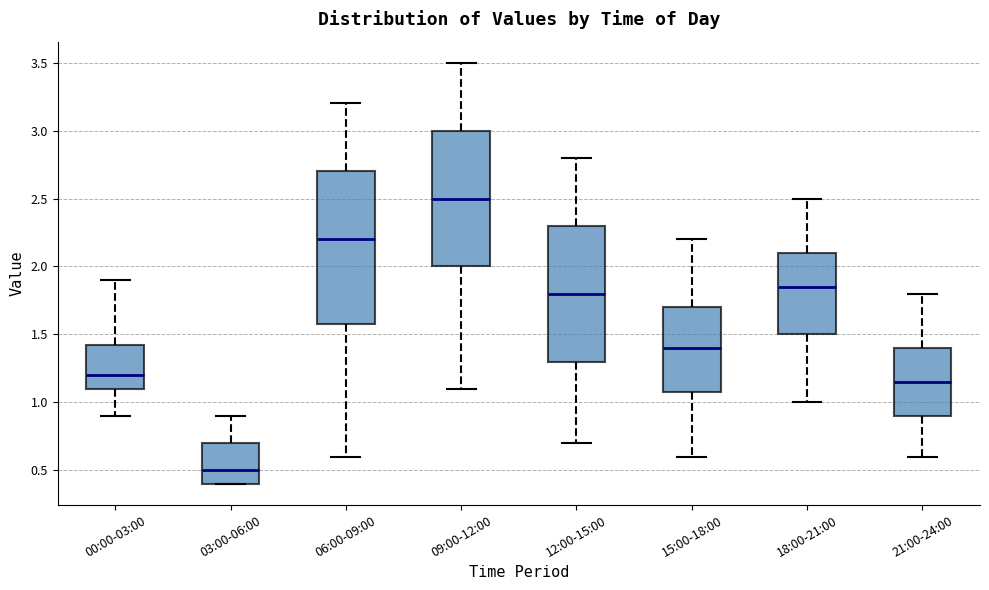

Reading left to right, read every box against the y-axis: the position of its median line, the range the box covers, and the ends of its whiskers. The values are not printed on the chart, so give them approximately, as read against the axis.

00:00-03:00: median 1.20, box 1.10 to 1.45, whiskers 0.90 to 1.90
03:00-06:00: median 0.50, box 0.40 to 0.70, whiskers 0.40 to 0.90
06:00-09:00: median 2.20, box 1.60 to 2.70, whiskers 0.60 to 3.20
09:00-12:00: median 2.50, box 2.00 to 3.00, whiskers 1.10 to 3.50
12:00-15:00: median 1.80, box 1.30 to 2.30, whiskers 0.70 to 2.80
15:00-18:00: median 1.40, box 1.10 to 1.70, whiskers 0.60 to 2.20
18:00-21:00: median 1.85, box 1.50 to 2.10, whiskers 1.00 to 2.50
21:00-24:00: median 1.15, box 0.90 to 1.40, whiskers 0.60 to 1.80